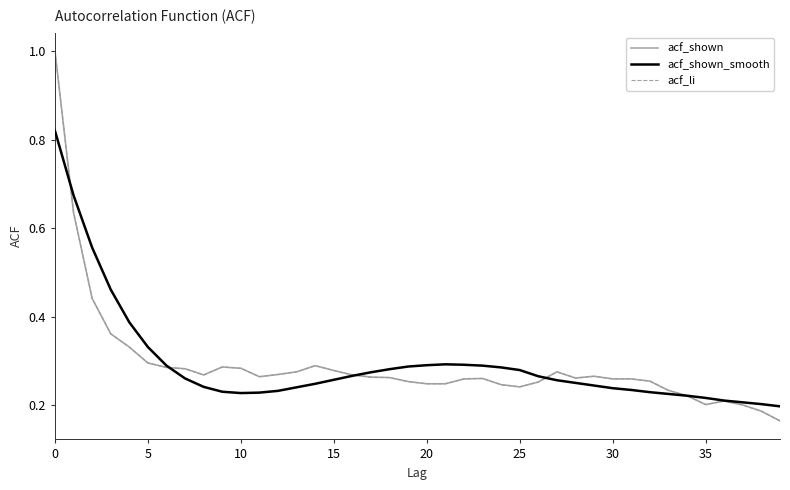

Is this an area chart (filled region under the line)?

No